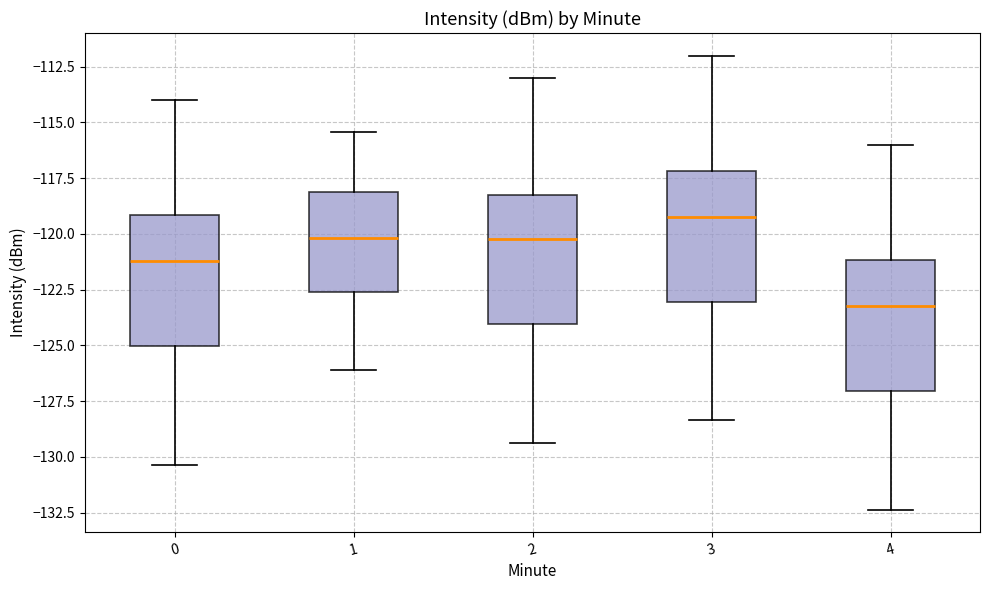

Reading left to right, transcribe this box plot: for each box, give where its median line is, the range the box spans, and where its two whiskers end, as read against the y-axis. The values are not printed on the chart, so give them approximately, as read against the axis.

0: median -121.0, box -125.0 to -119.0, whiskers -130.5 to -114.0
1: median -120.0, box -122.5 to -118.0, whiskers -126.0 to -115.5
2: median -120.0, box -124.0 to -118.5, whiskers -129.5 to -113.0
3: median -119.0, box -123.0 to -117.0, whiskers -128.5 to -112.0
4: median -123.0, box -127.0 to -121.0, whiskers -132.5 to -116.0